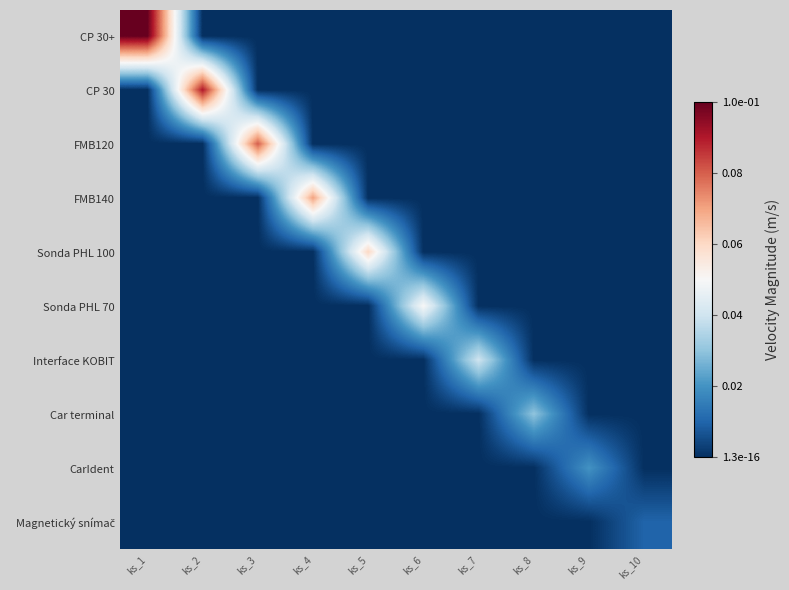

What is the total value across all series at ks_3?

0.1